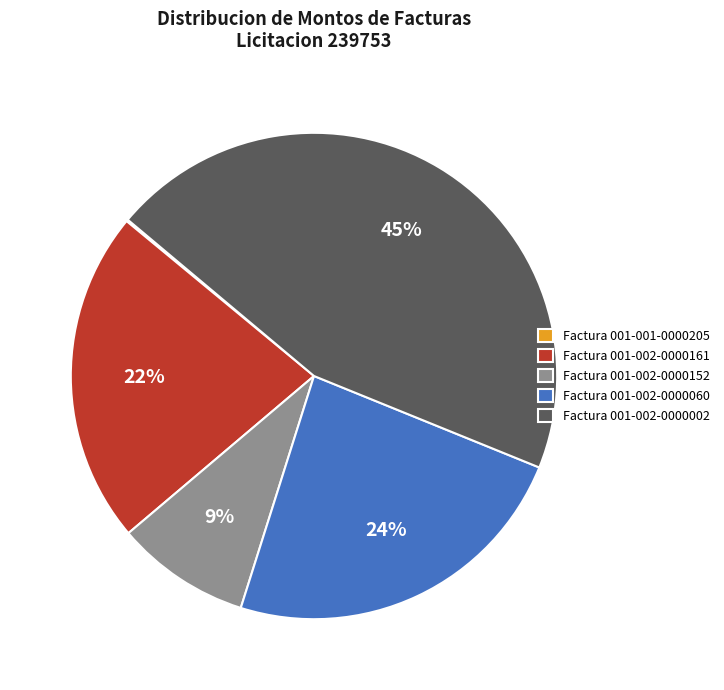

Combined, do Factura 001-002-0000002 and Factura 001-002-0000161 account for over 50%?

Yes